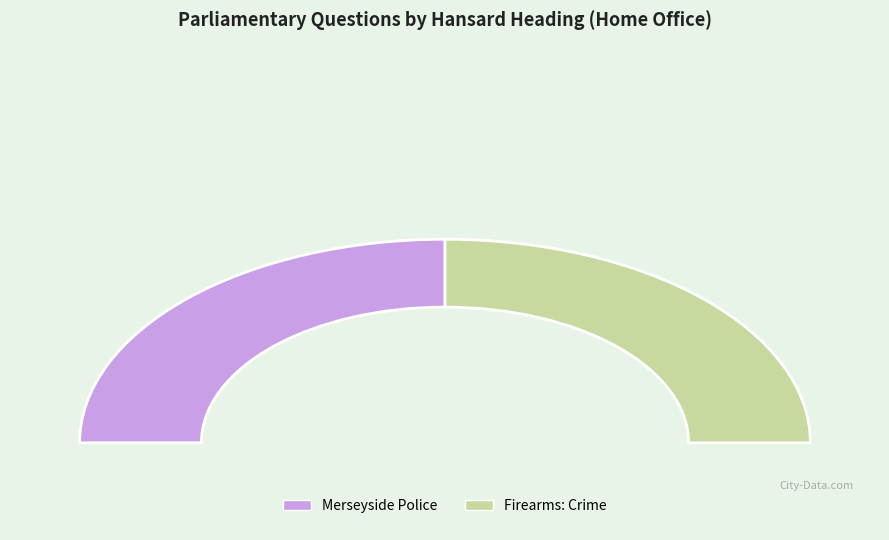

To the nearest percent, what is the combined percentage of Firearms: Crime and Merseyside Police?

100%